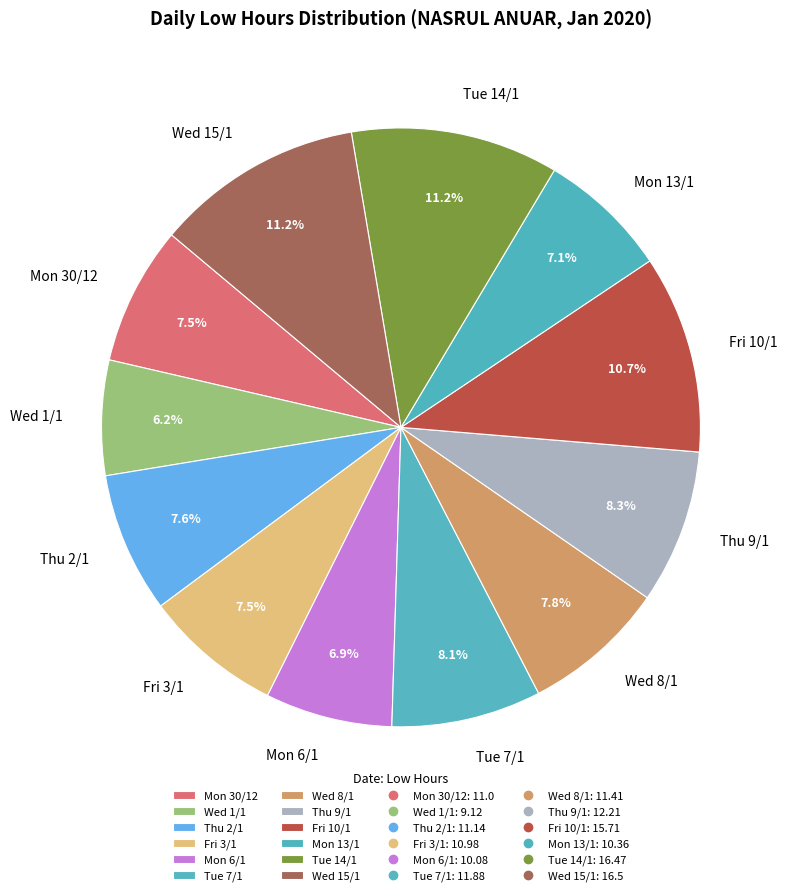

Which has a higher value, Thu 9/1 or Mon 13/1?

Thu 9/1